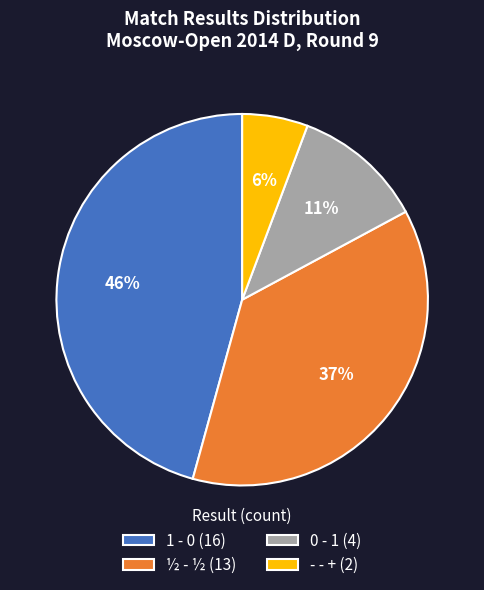

True or false: - - + (2) accounts for 1% of the total.

False